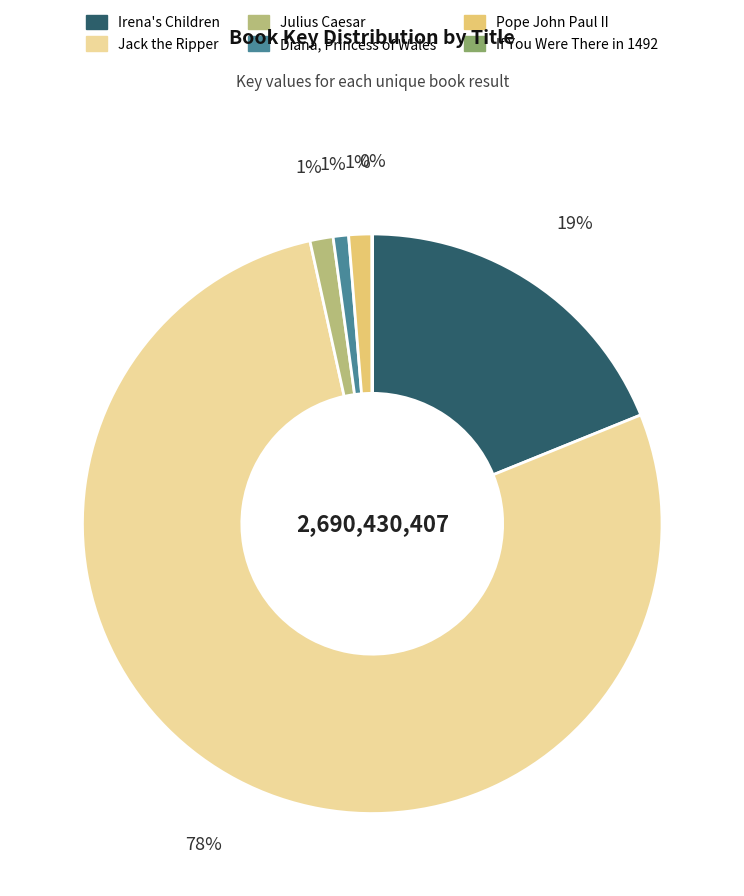

Approximately how many times larger is the value at Jack the Ripper compared to Irena's Children?

4.1